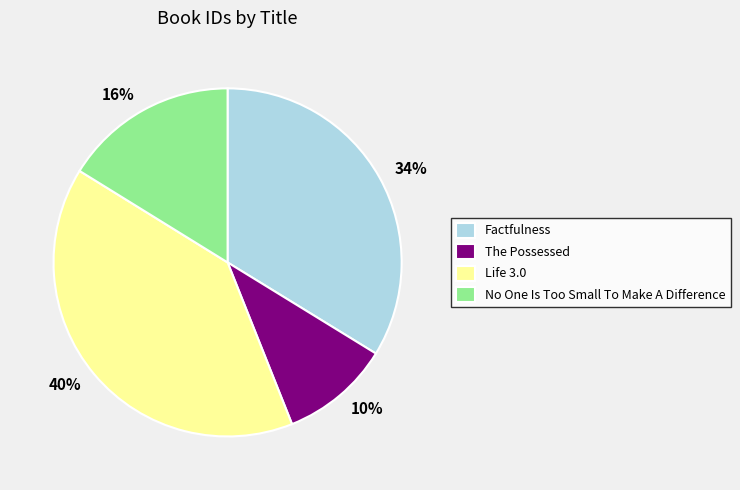

To the nearest percent, what percentage of the pie is Life 3.0?

40%